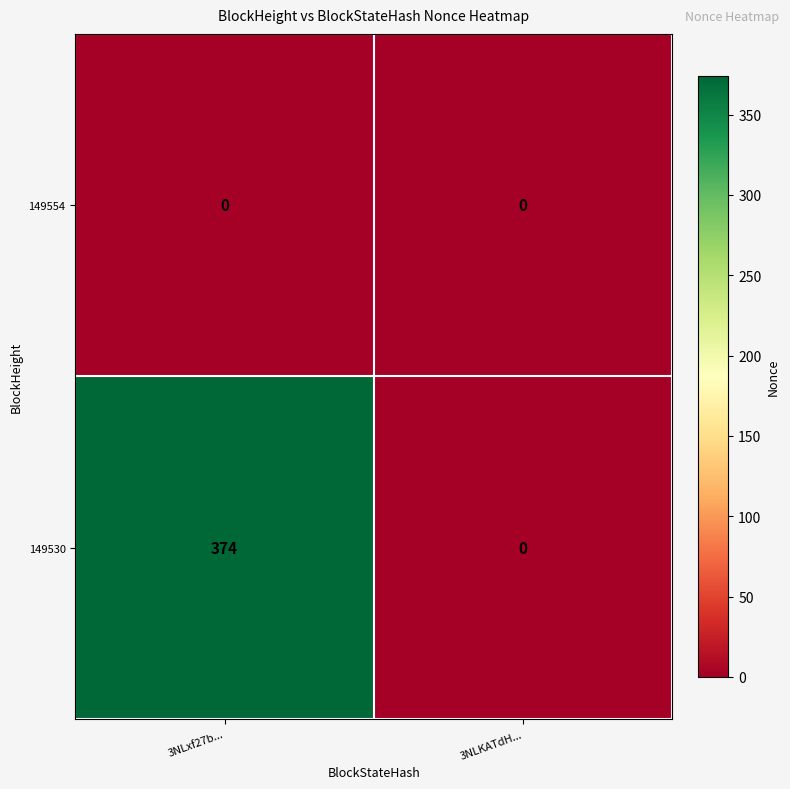

Rank the series by their average value, from highest to lowest.

149530, 149554